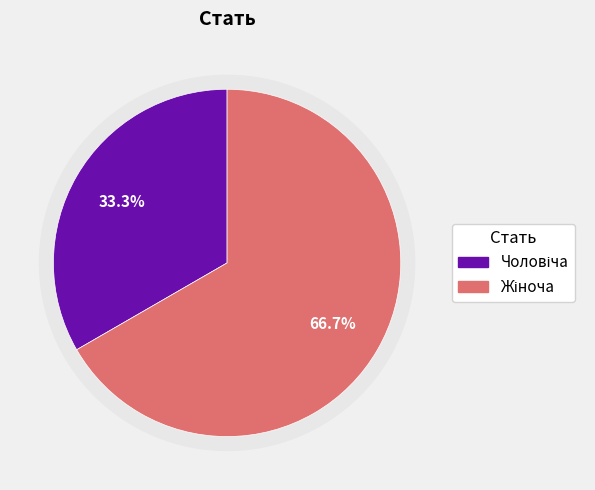

Which category has the biggest portion of the pie?

Жіноча